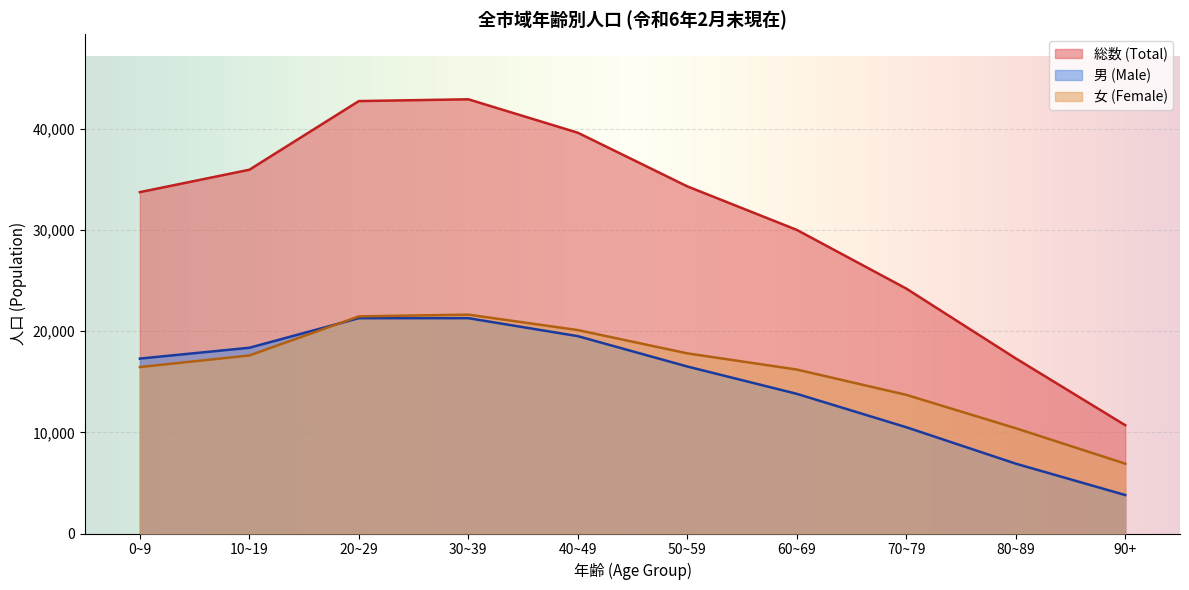

How many lines are shown in the chart?

3